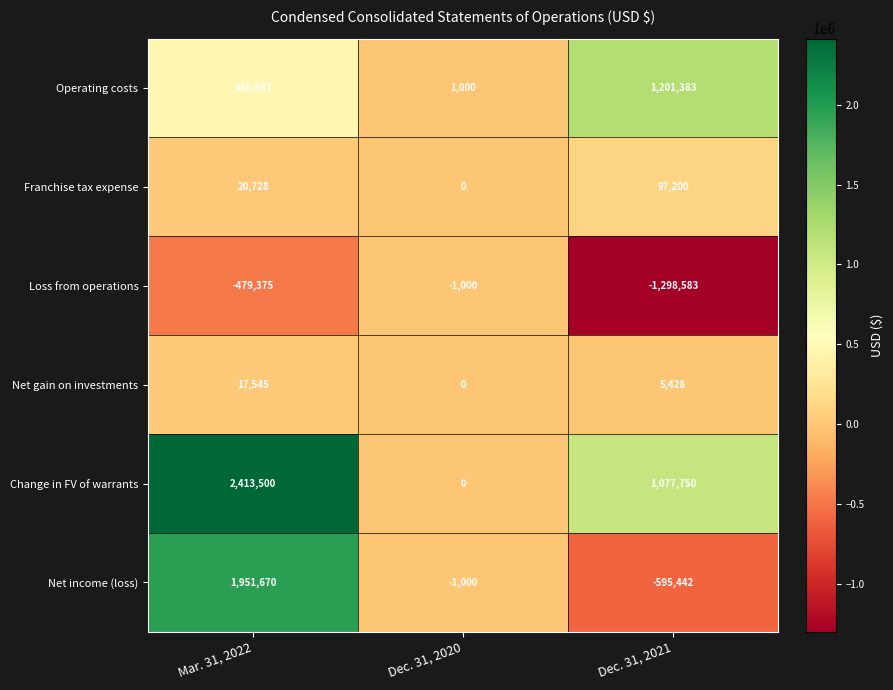

At which label does Loss from operations first exceed -479375?

Dec. 31, 2020